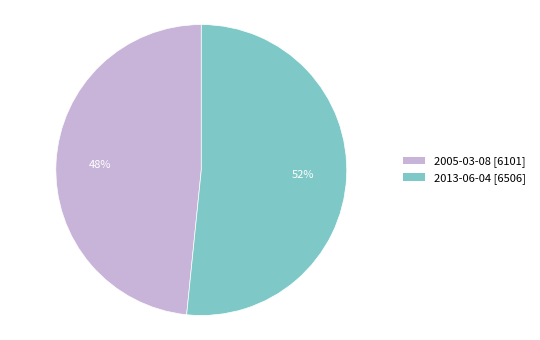

The 2013-06-04 slice represents 52% of the pie. True or false?

True